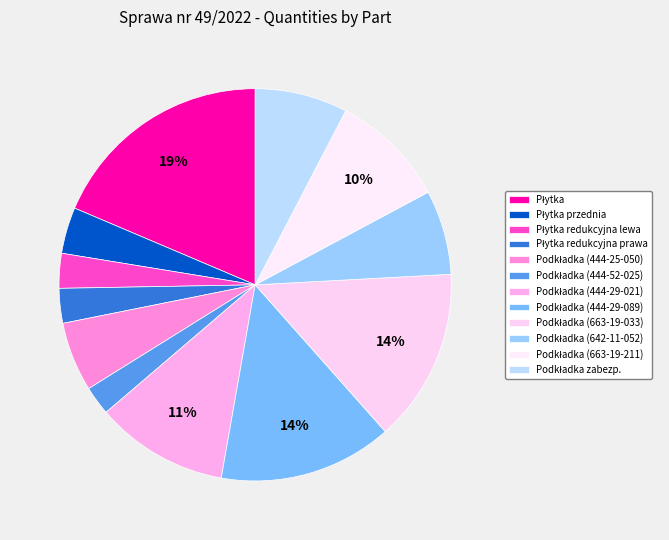

What portion of the pie excludes Podkładka zabezp.?

92.4%